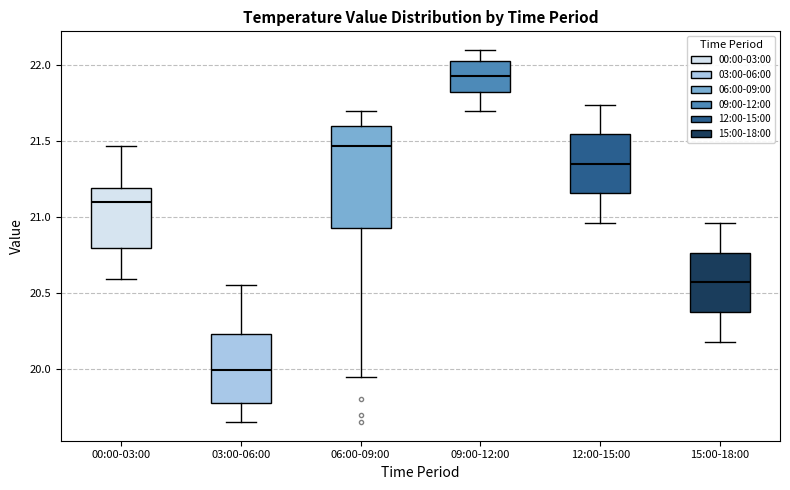

Reading left to right, transcribe this box plot: for each box, give where its median line is, the range the box spans, and where its two whiskers end, as read against the y-axis. The values are not printed on the chart, so give them approximately, as read against the axis.

00:00-03:00: median 21.10, box 20.80 to 21.20, whiskers 20.60 to 21.45
03:00-06:00: median 20.00, box 19.80 to 20.25, whiskers 19.65 to 20.55
06:00-09:00: median 21.45, box 20.95 to 21.60, whiskers 19.95 to 21.70
09:00-12:00: median 21.95, box 21.80 to 22.05, whiskers 21.70 to 22.10
12:00-15:00: median 21.35, box 21.15 to 21.55, whiskers 20.95 to 21.75
15:00-18:00: median 20.55, box 20.40 to 20.75, whiskers 20.20 to 20.95